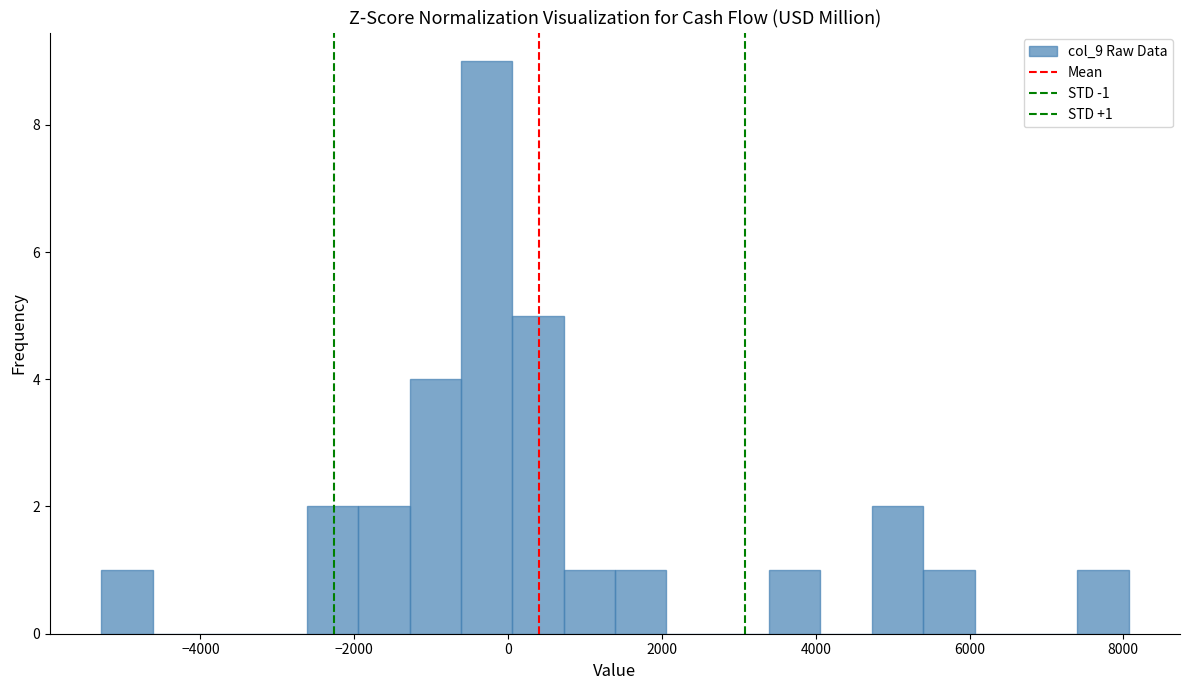

Read against the x-axis, roughly where is the centre of the tallest bar?

-200